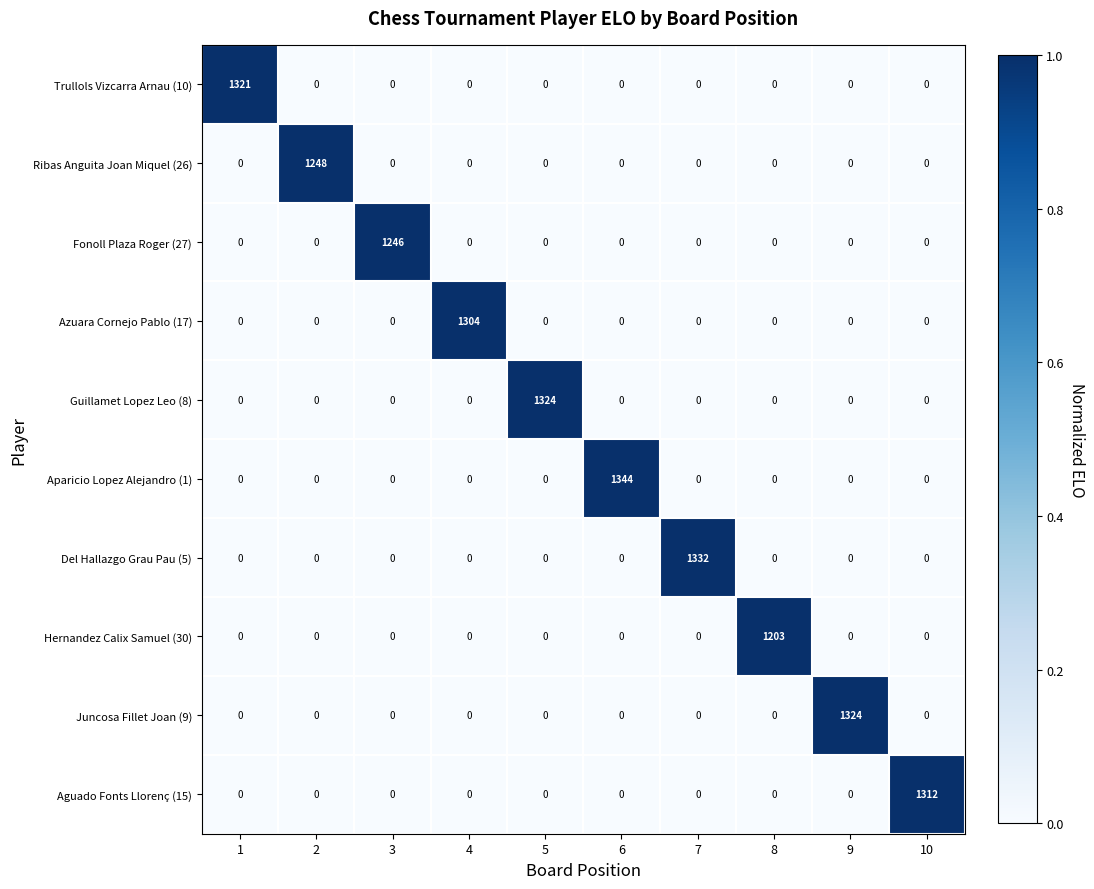

Between 8 and 9, which series saw the biggest shift?

Juncosa Fillet Joan (9)